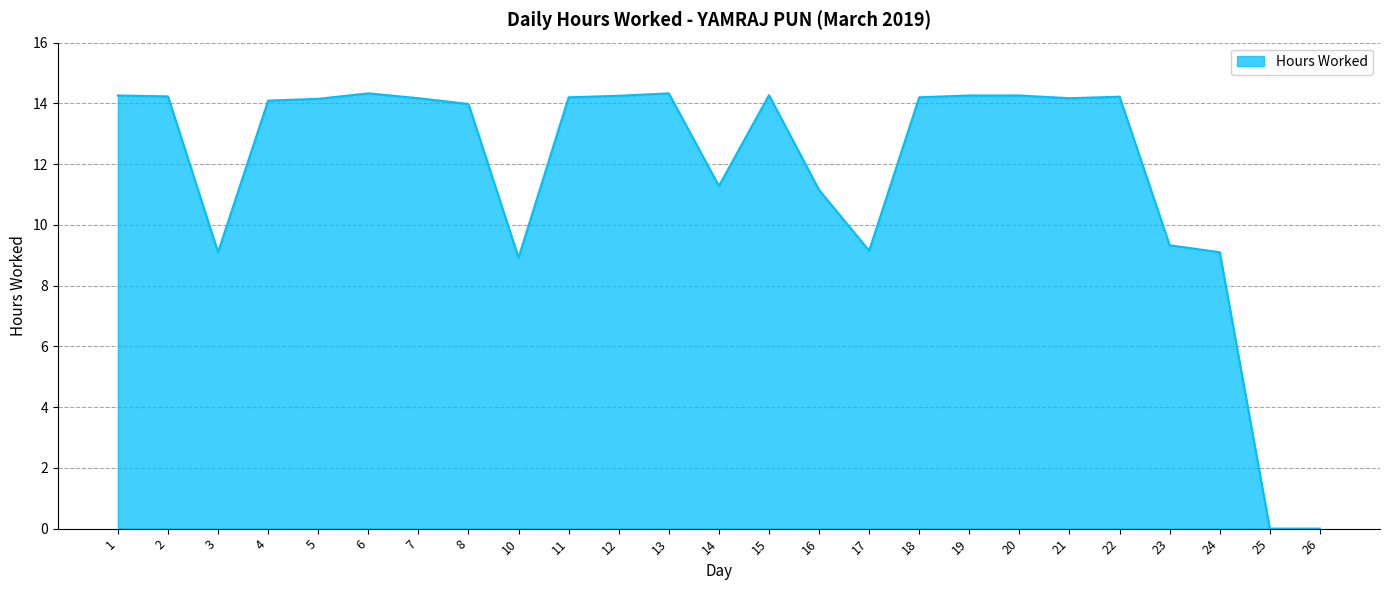

Does the chart display data point markers on the line(s)?

No